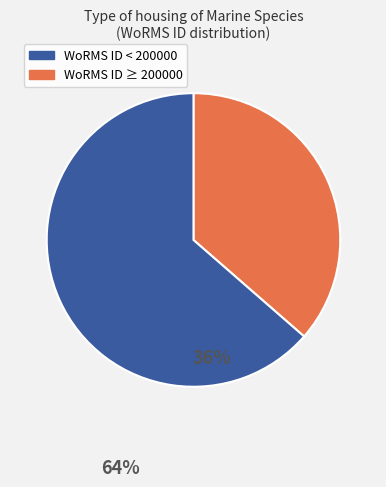

Does any single category account for the majority?

Yes